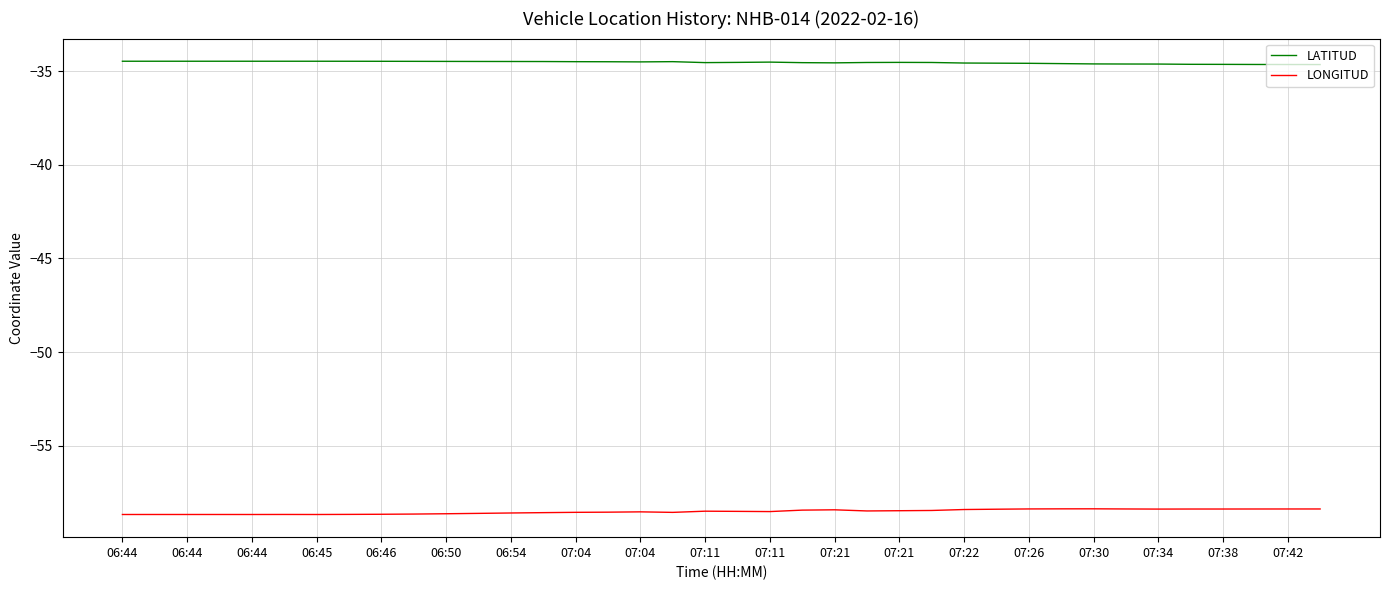

What is the difference between the maximum and minimum values in the LATITUD series?

0.2